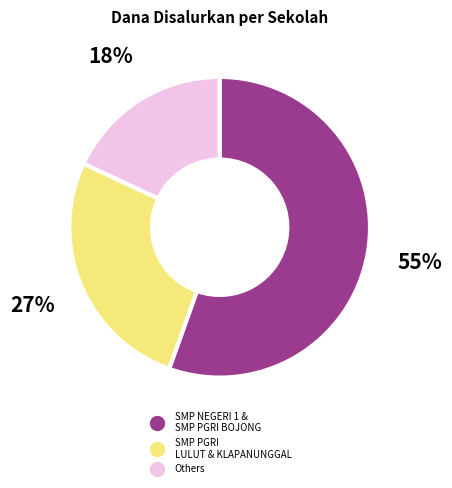

Does any single category account for the majority?

Yes